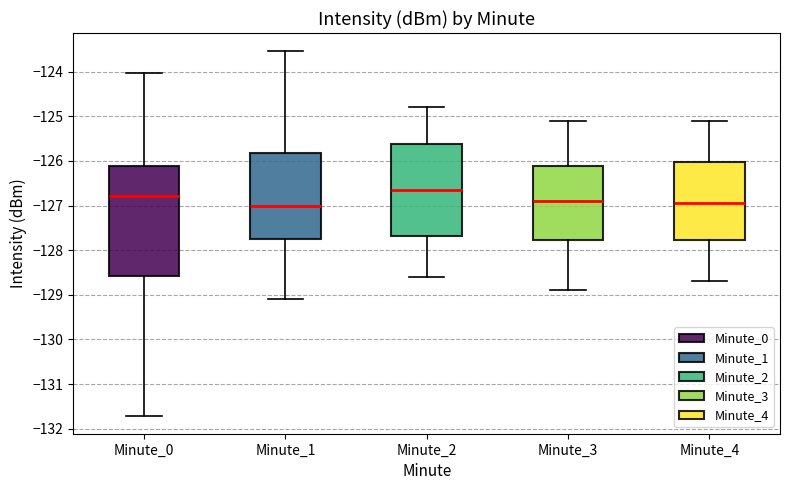

Which box is the tallest, from its lower edge to its upper edge?

Minute_0